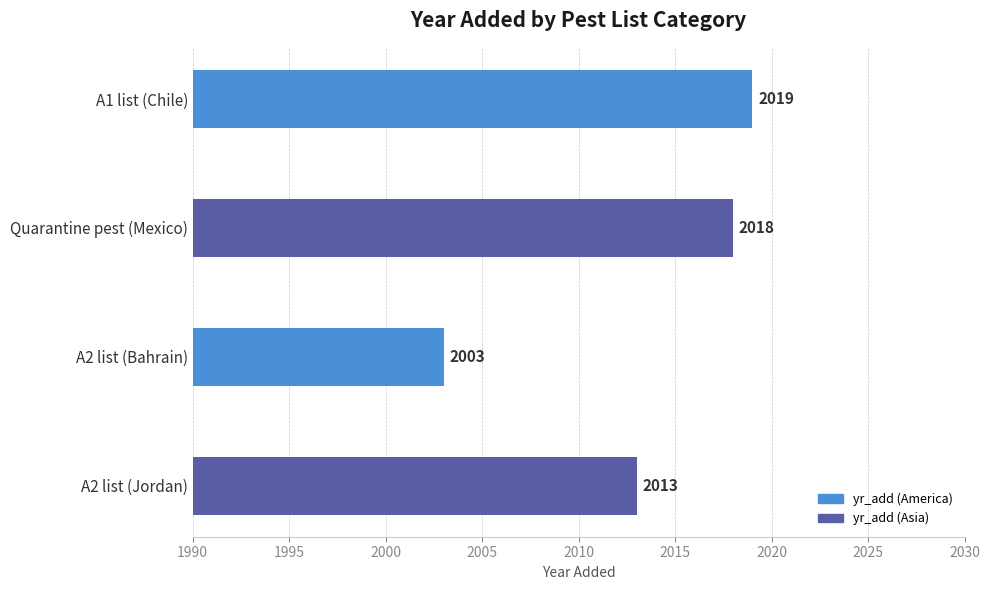

Is it true that the value at A1 list (Chile) is 3172?

False